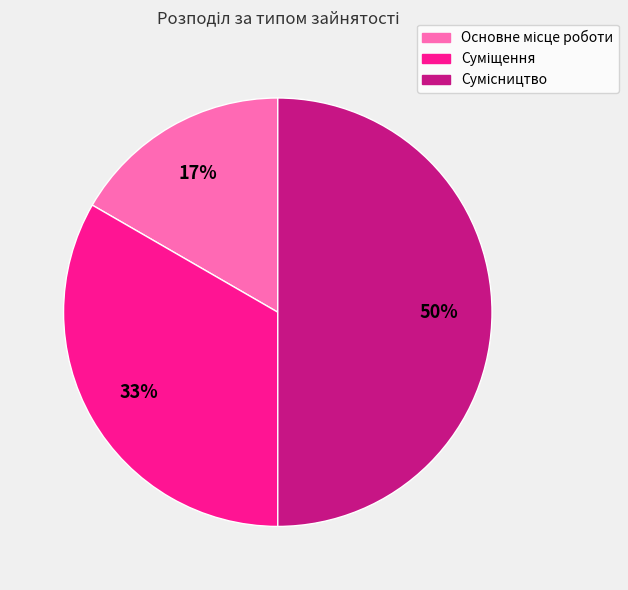

To the nearest percent, what is the difference between the largest and smallest slice percentages?

33%